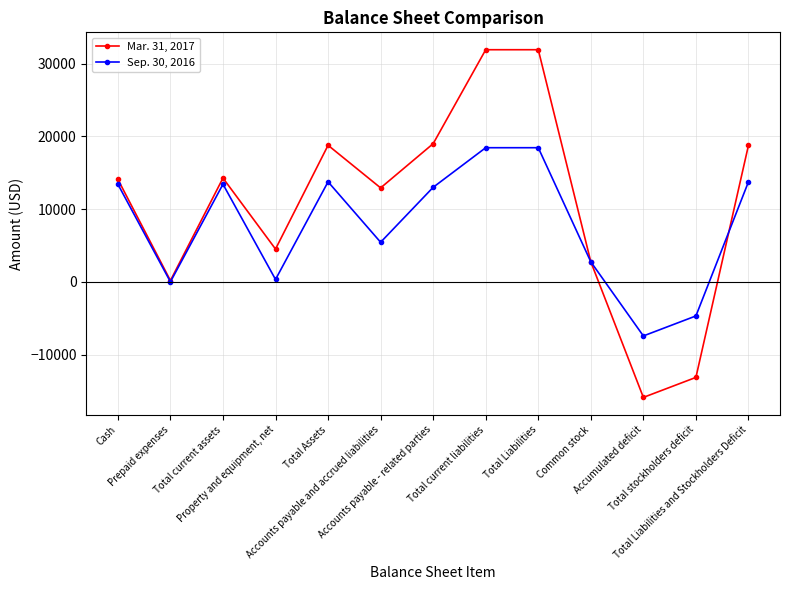

Which series has the largest total across all categories?

Mar. 31, 2017